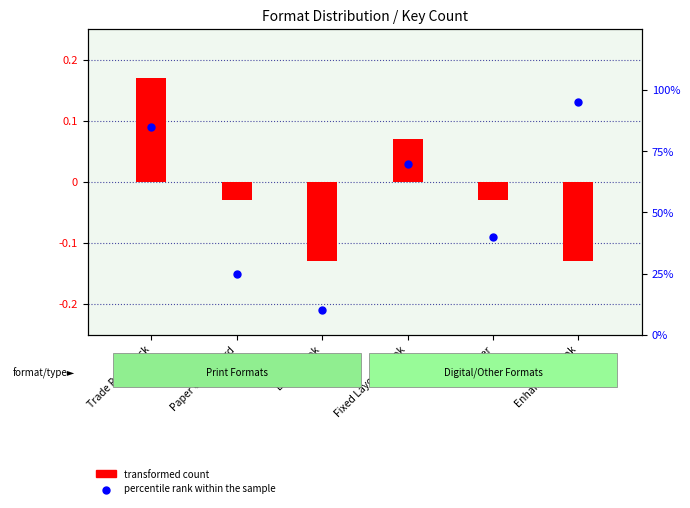

What is the change in value from Trade Paperback to Fixed Layout eBook?

-15